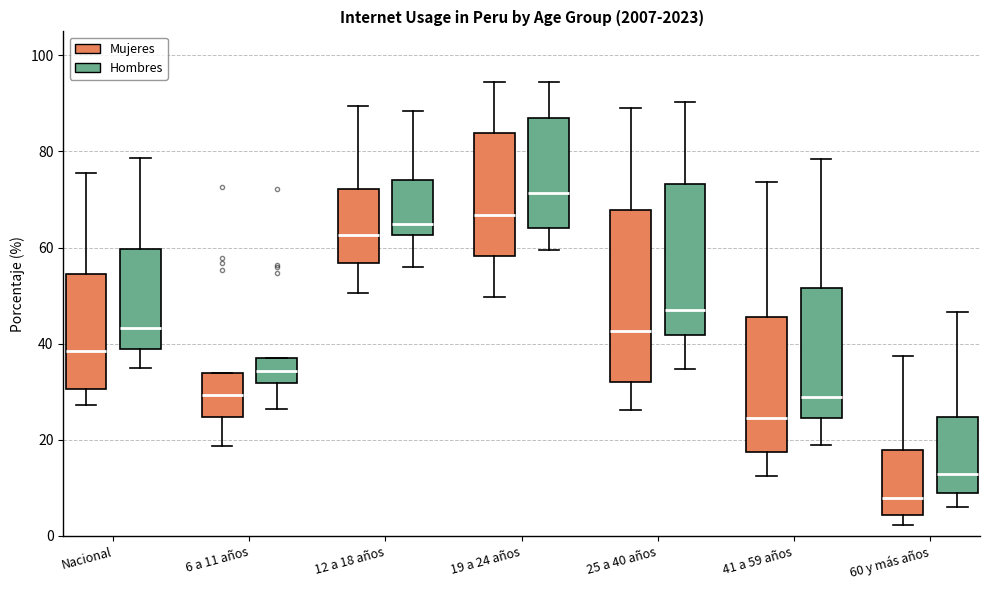

Which box's median line is the highest?

19 a 24 años (Hombres)